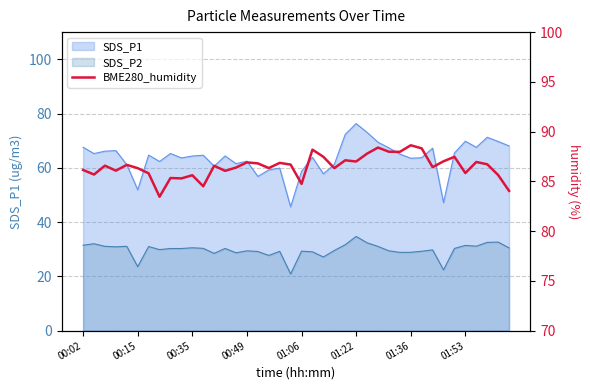

True or false: the data shows 49.8 at 00:02.

False